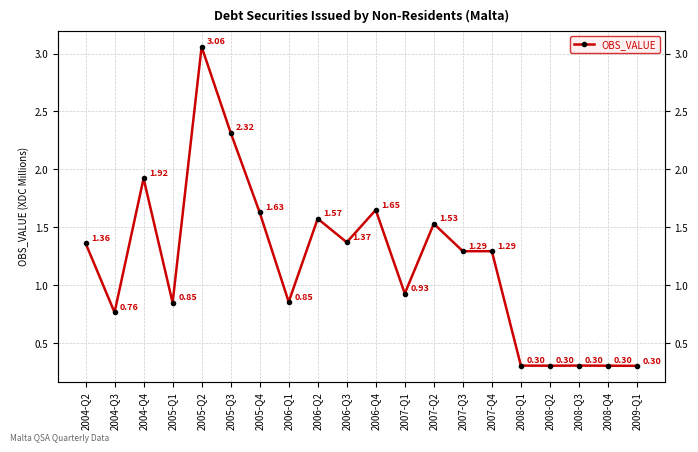

Where does the data first go above 1?

2004-Q2